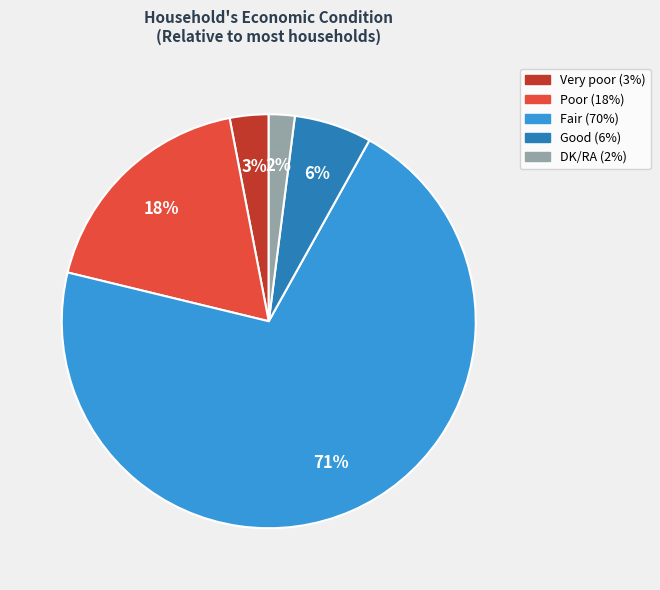

Is there any slice that represents more than half of the pie?

Yes